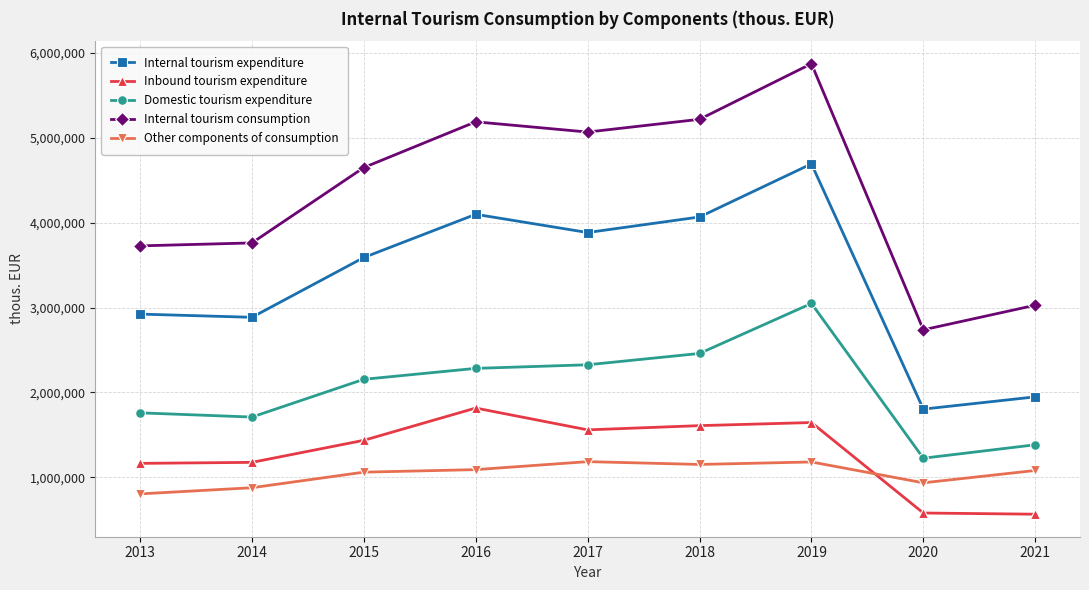

Which series has the largest range (max minus min)?

Internal tourism consumption